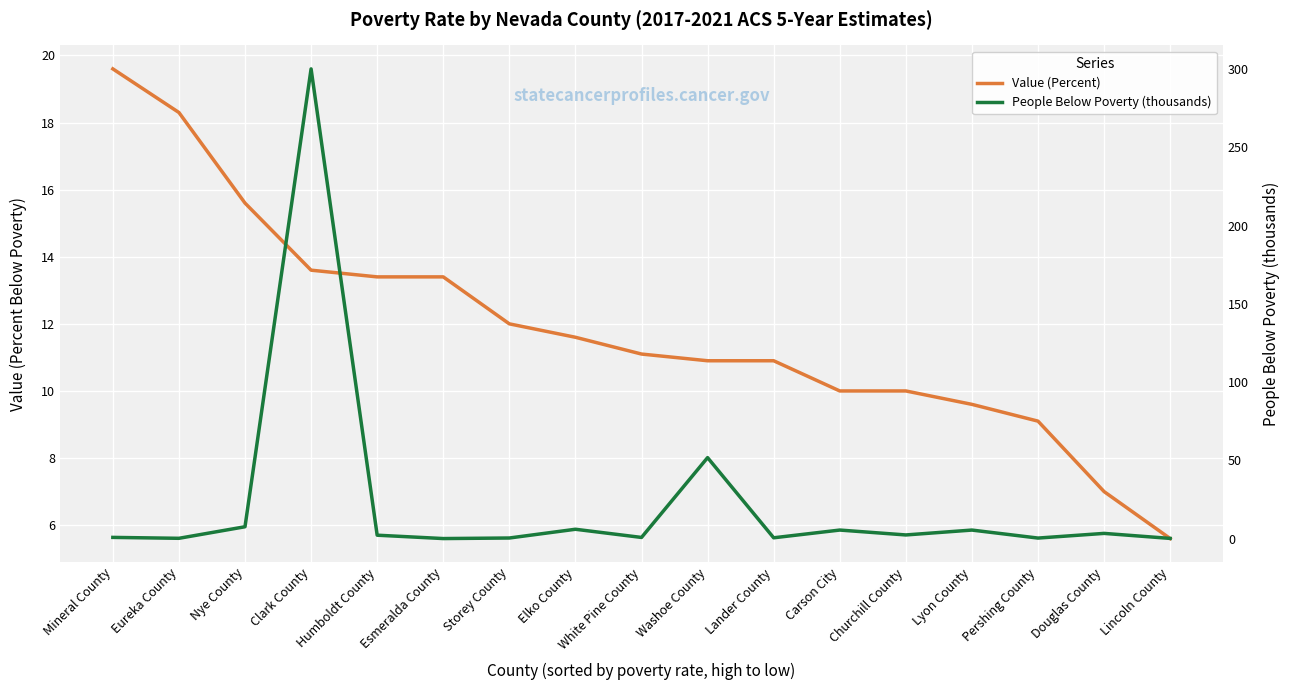

Is this an area chart (filled region under the line)?

No